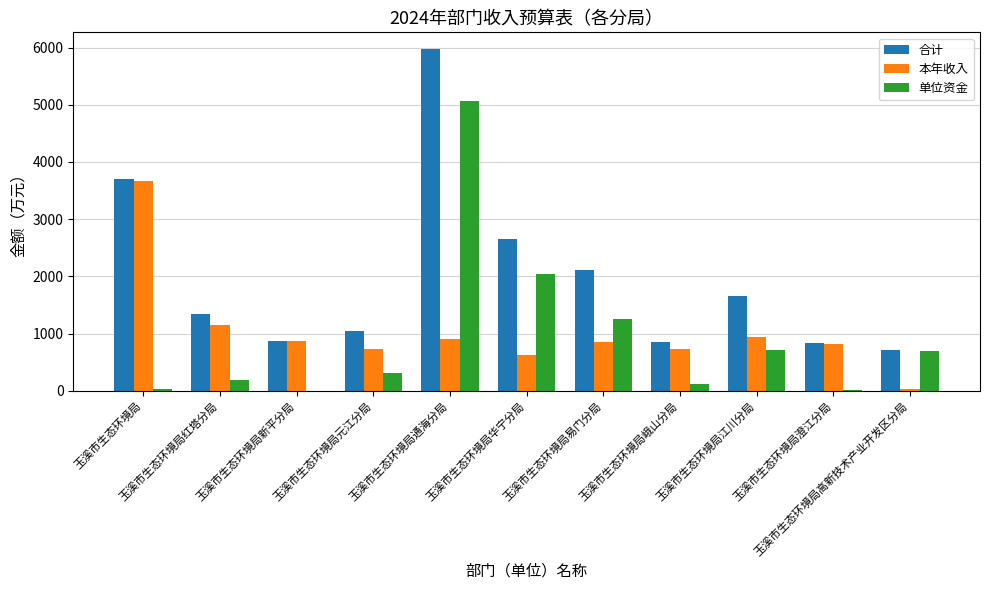

What is the greatest value displayed?

5967.8